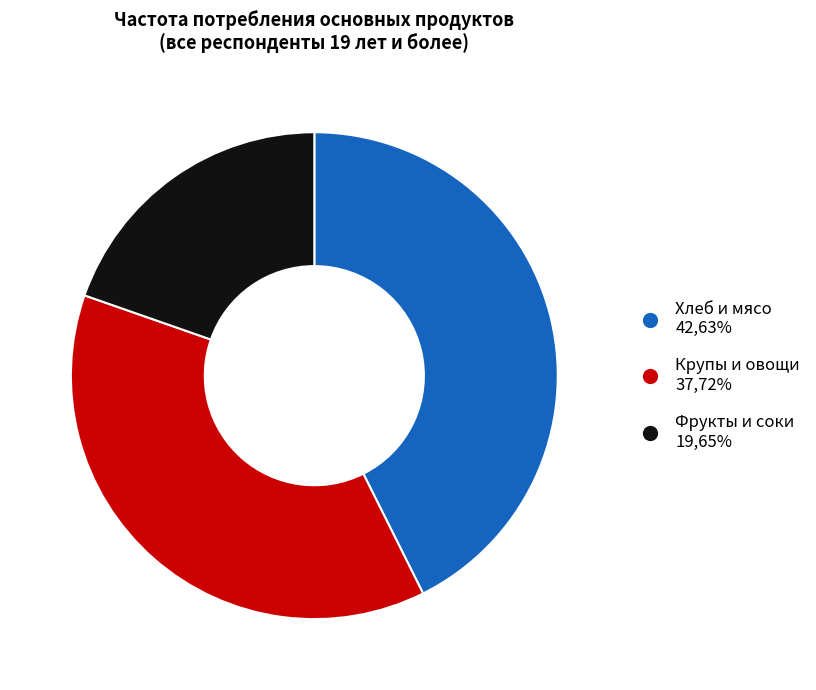

What is the largest slice in the pie chart?

Хлеб и мясо 42,63%